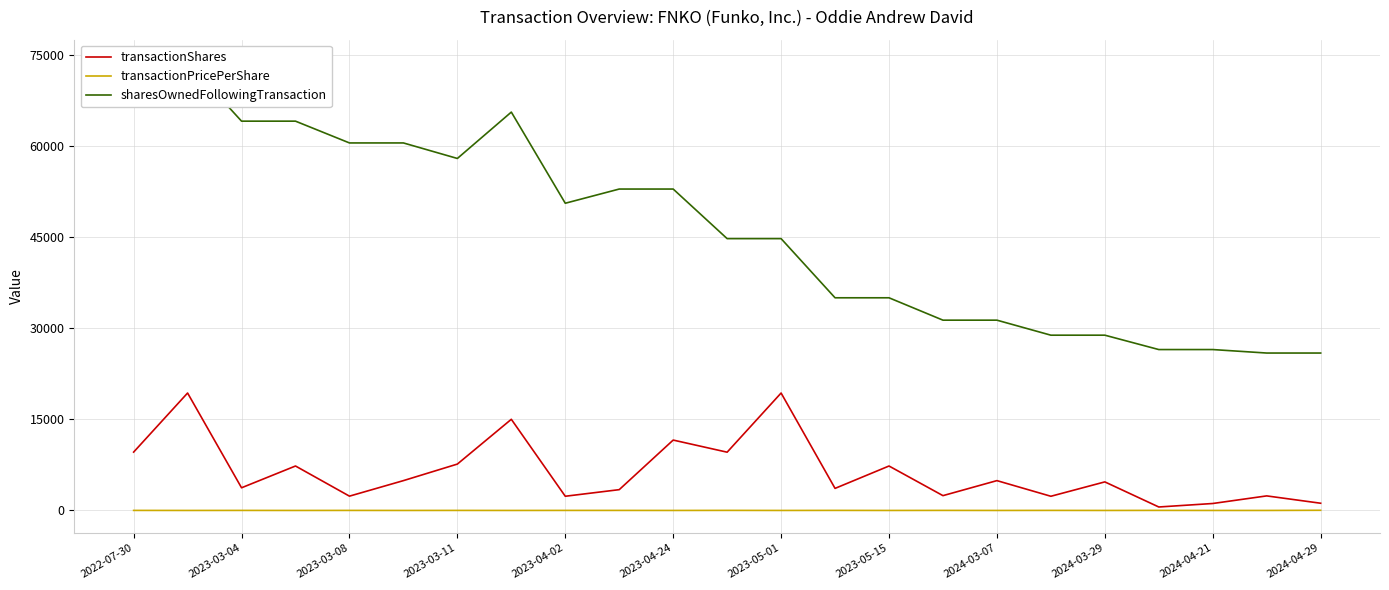

True or false: transactionPricePerShare and sharesOwnedFollowingTransaction intersect in this chart.

False